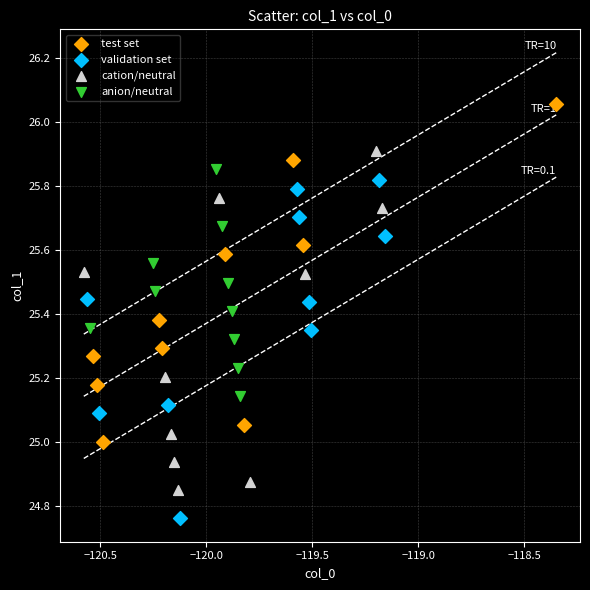

Which series contains the lowest Y value?

validation set